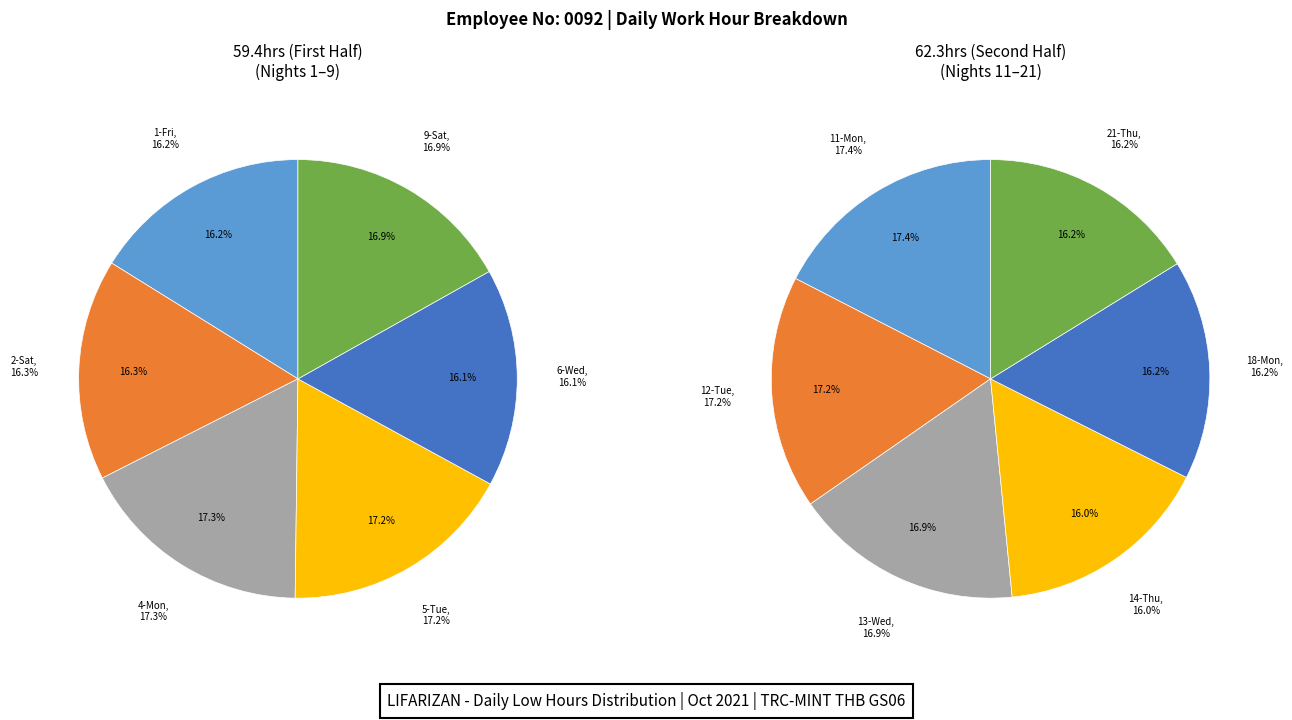

Which slice is the smallest?

6-Wed